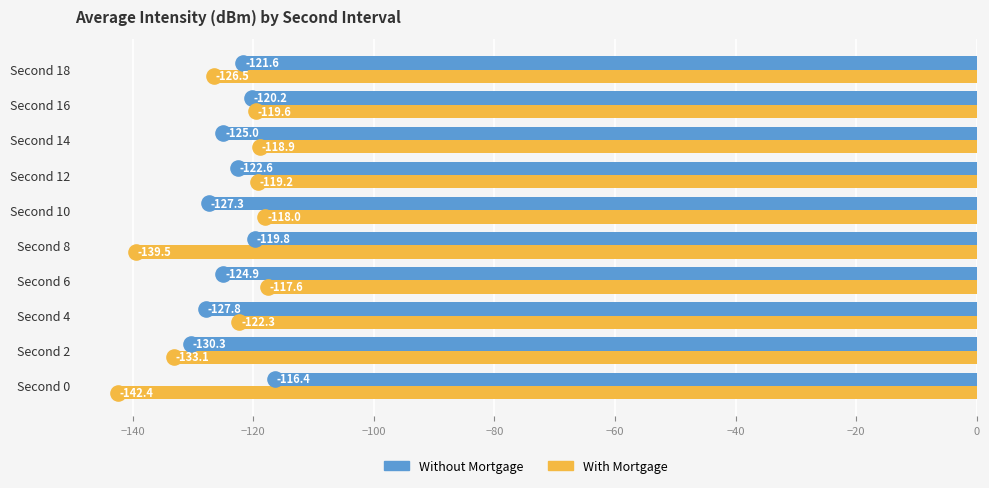

What are all the series names shown in the legend?

Without Mortgage, With Mortgage